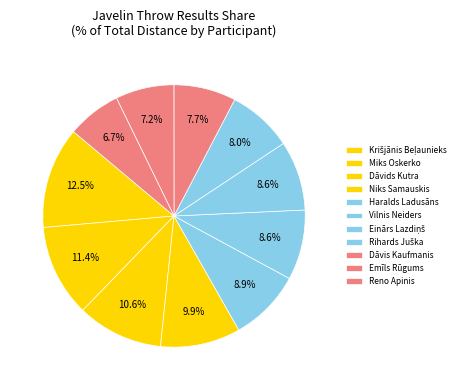

To the nearest percent, what percentage of the pie is Reno Apinis?

7%